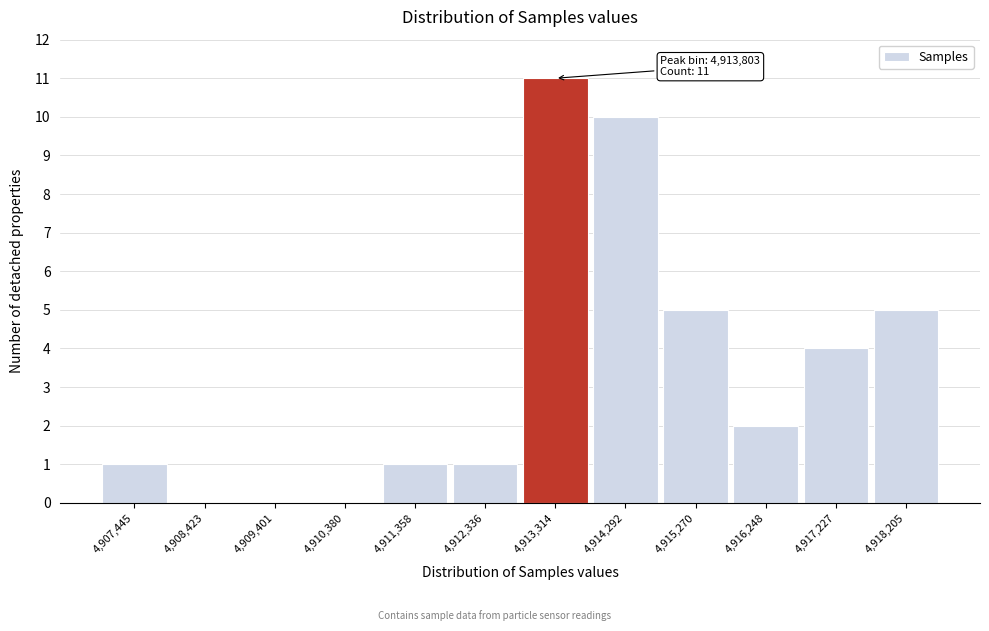

Reading left to right, list all the values displayed in this chart.

4,907,445=1	4,908,423=0	4,909,401=0	4,910,380=0	4,911,358=1	4,912,336=1	4,913,314=11	4,914,292=10	4,915,270=5	4,916,248=2	4,917,227=4	4,918,205=5